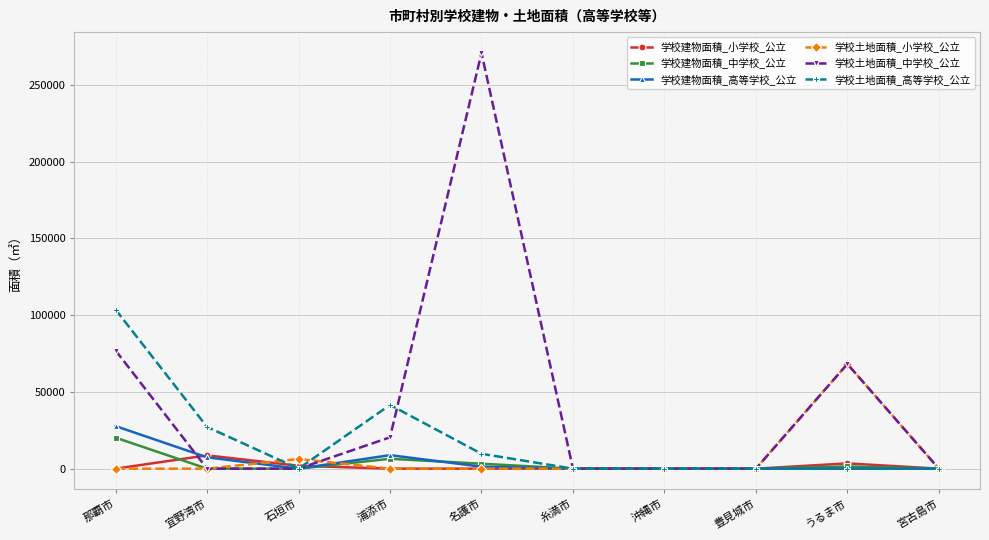

What are all the series names shown in the legend?

学校建物面積_小学校_公立, 学校建物面積_中学校_公立, 学校建物面積_高等学校_公立, 学校土地面積_小学校_公立, 学校土地面積_中学校_公立, 学校土地面積_高等学校_公立